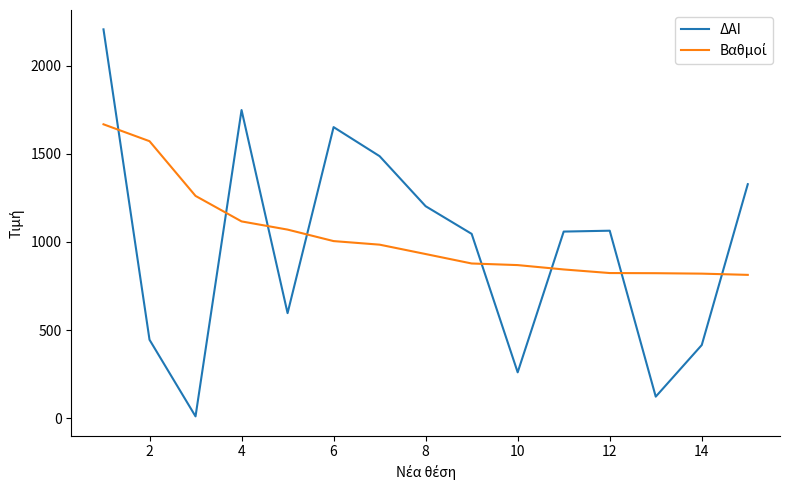

Which series has the largest range (max minus min)?

ΔΑΙ